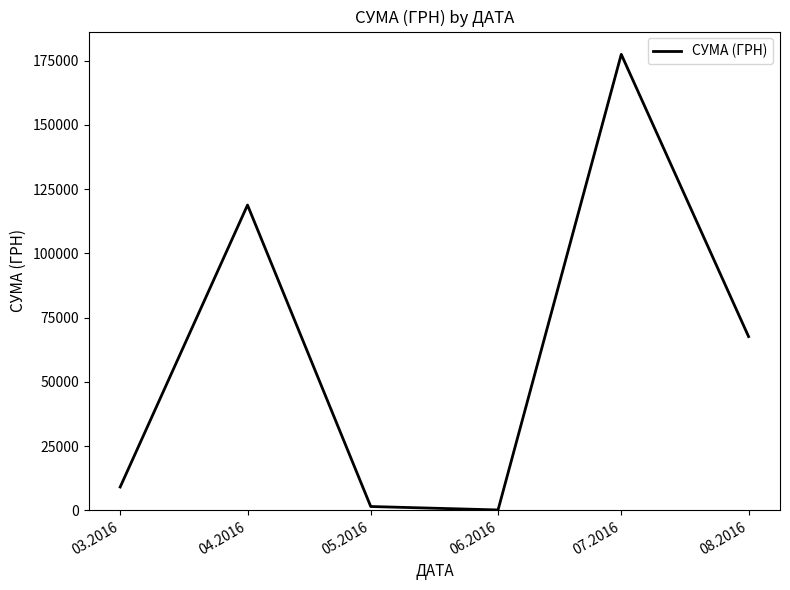

Between 07.2016 and 06.2016, which is larger?

07.2016